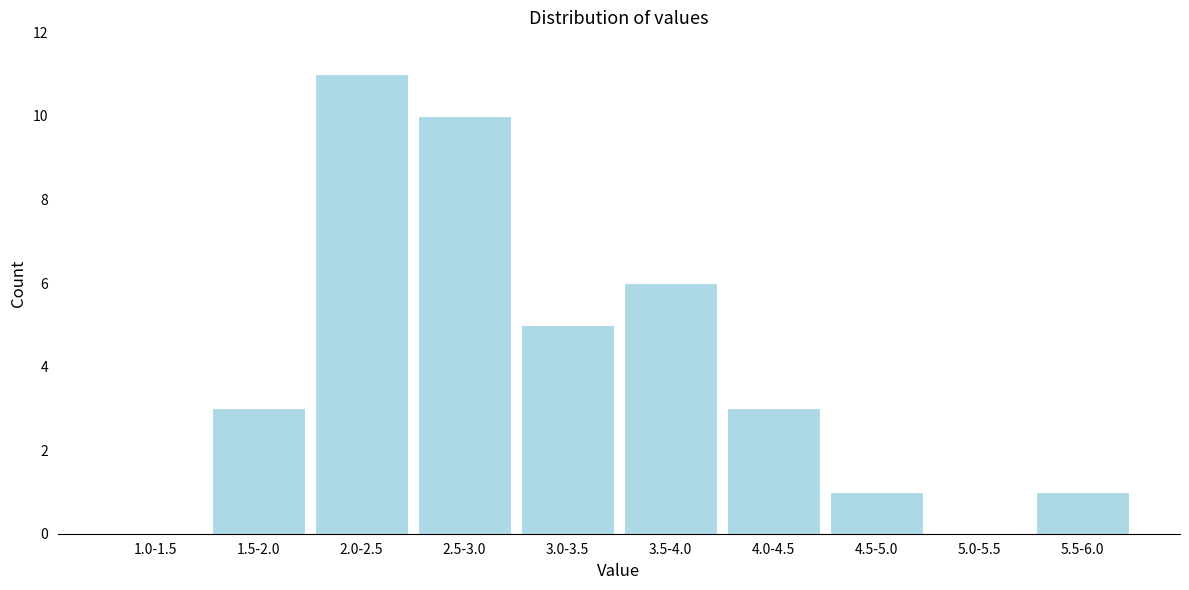

Reading left to right, what are all the values shown in this chart?

1.0-1.5=0	1.5-2.0=3	2.0-2.5=11	2.5-3.0=10	3.0-3.5=5	3.5-4.0=6	4.0-4.5=3	4.5-5.0=1	5.0-5.5=0	5.5-6.0=1